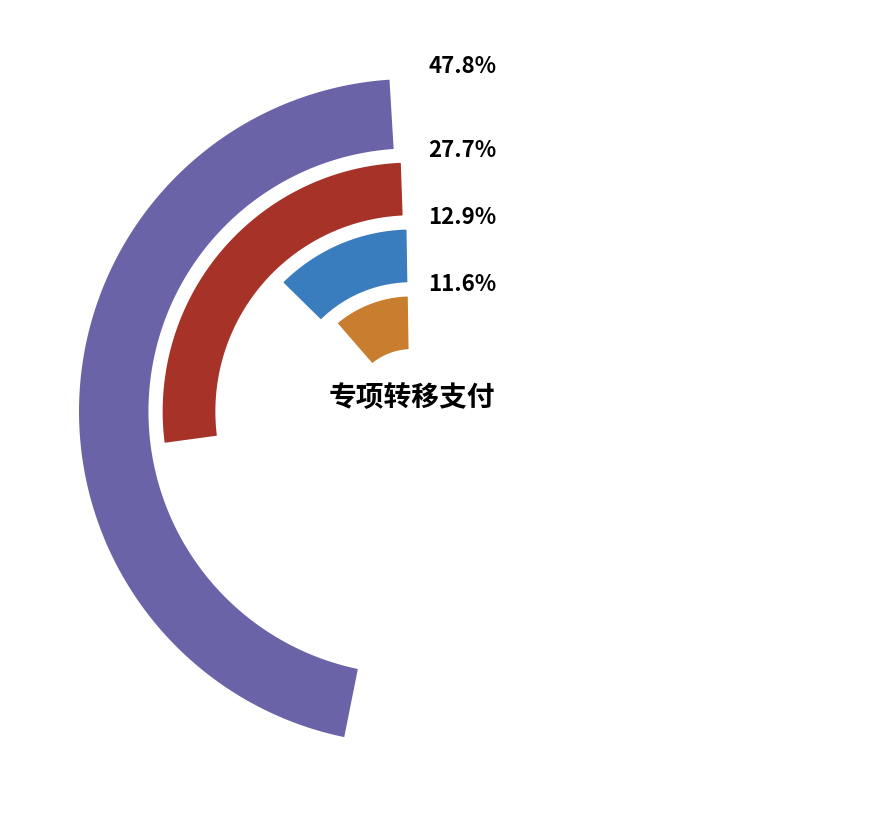

Does 1、新洲镇 account for over 50% of the chart?

No